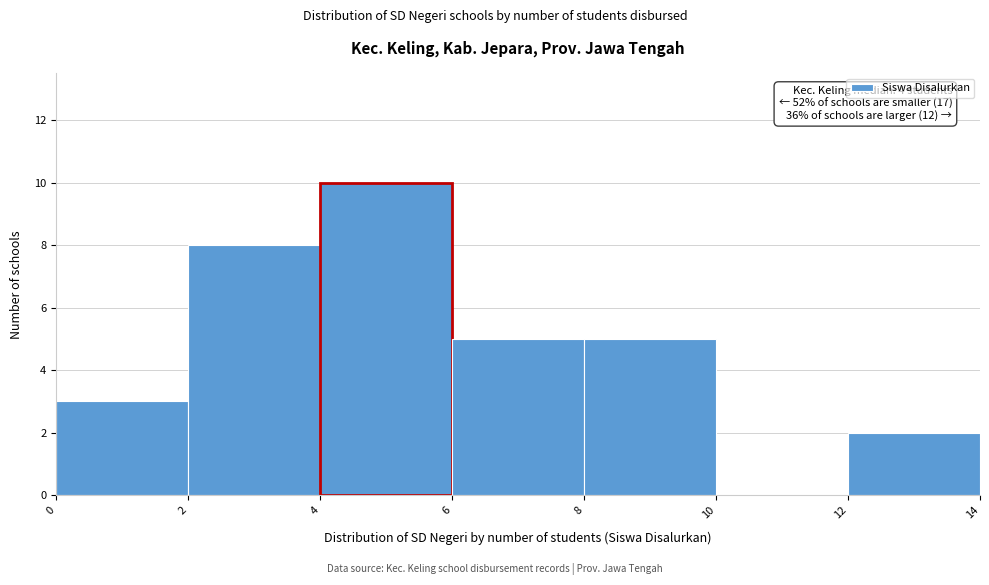

Over which range of the x-axis is the bar tallest?

4 to 6